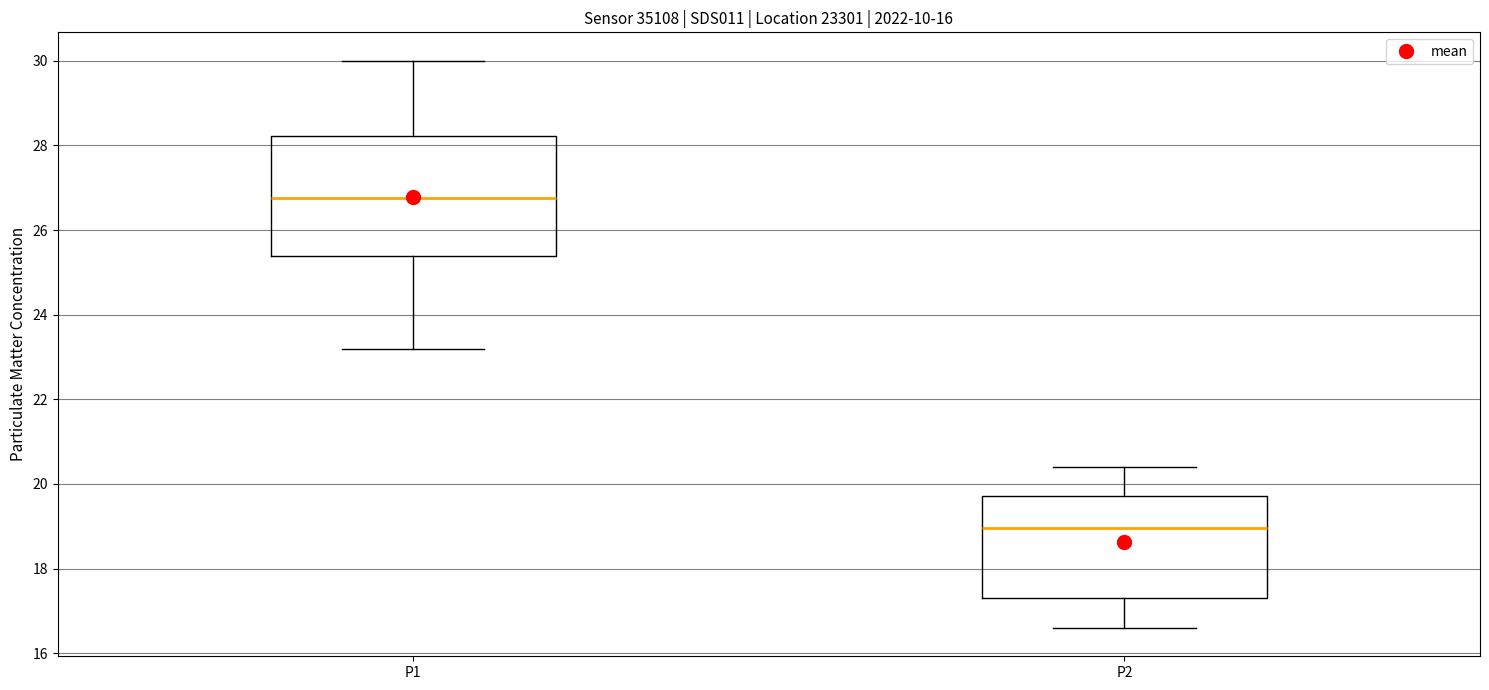

Which box's median line is the lowest?

P2